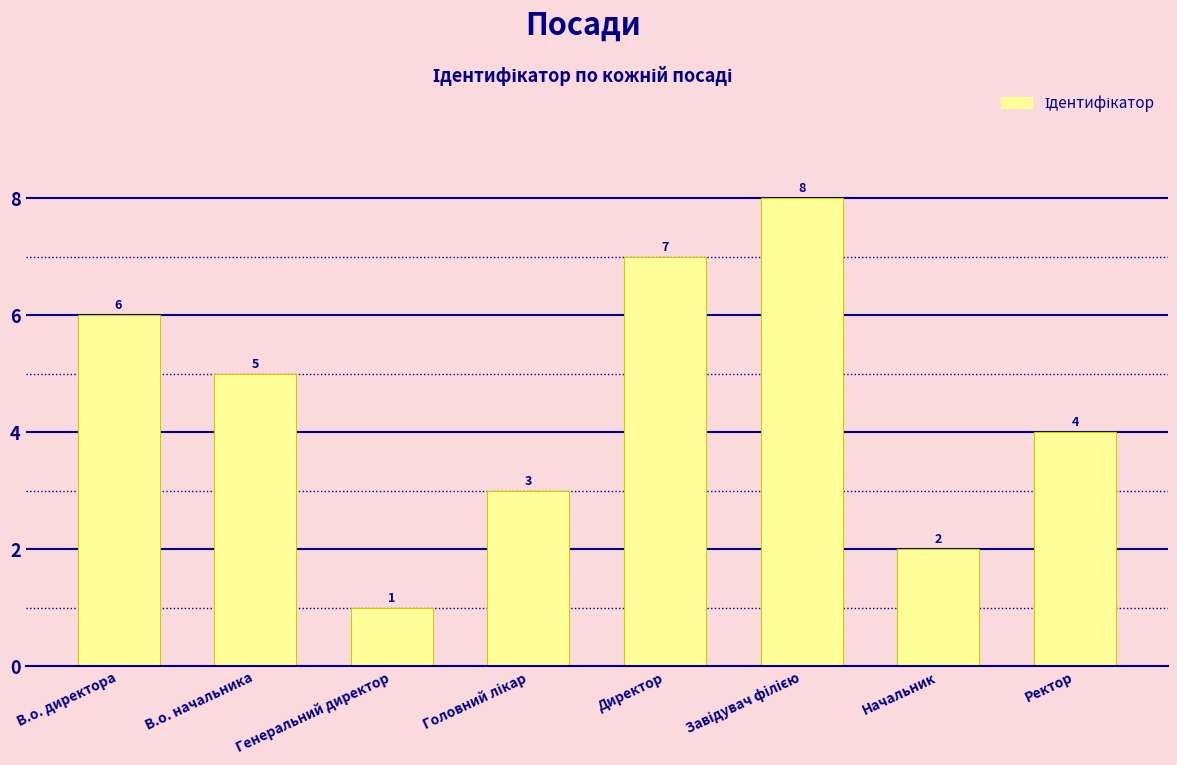

What is the label of the 5th bar from the left?

Директор